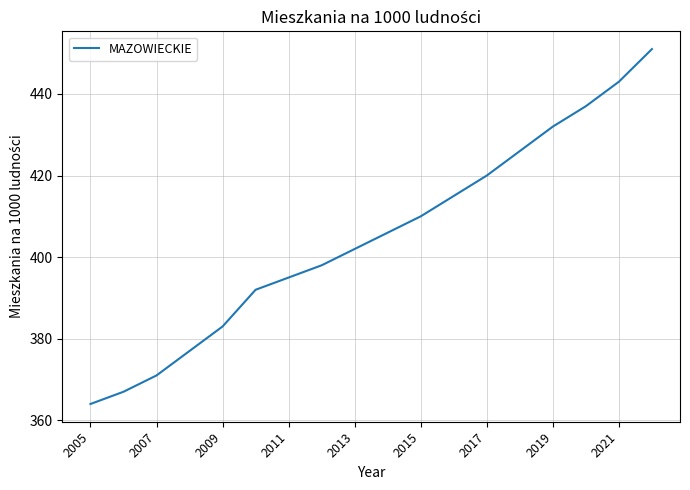

What is the average value?

405